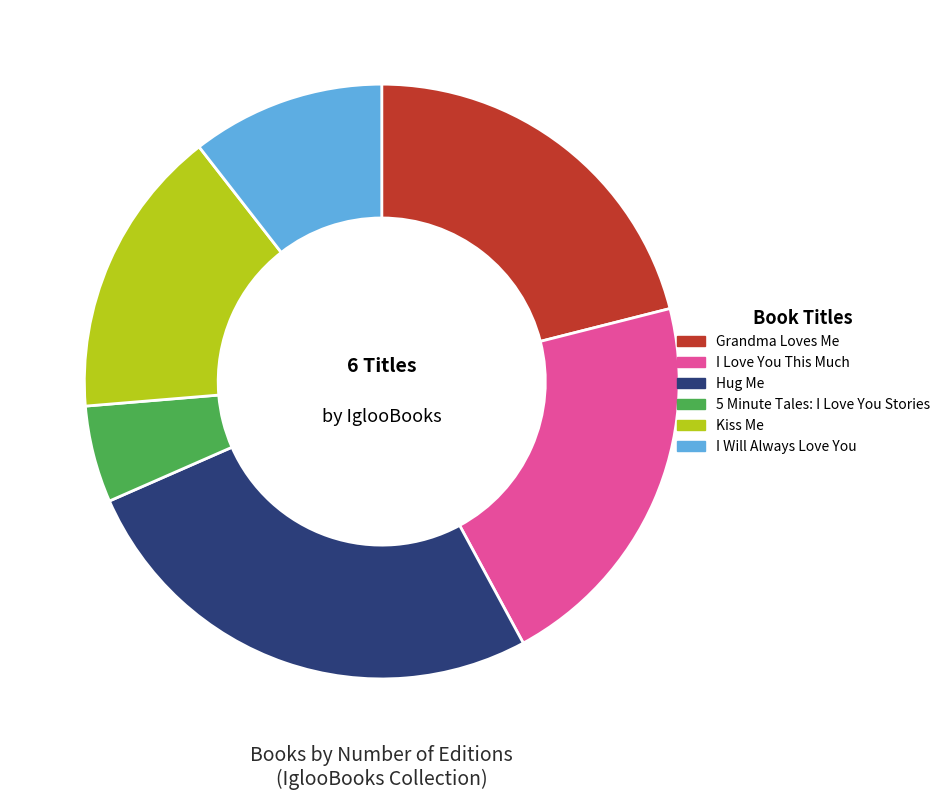

Combined, do Hug Me and Kiss Me account for over 50%?

No